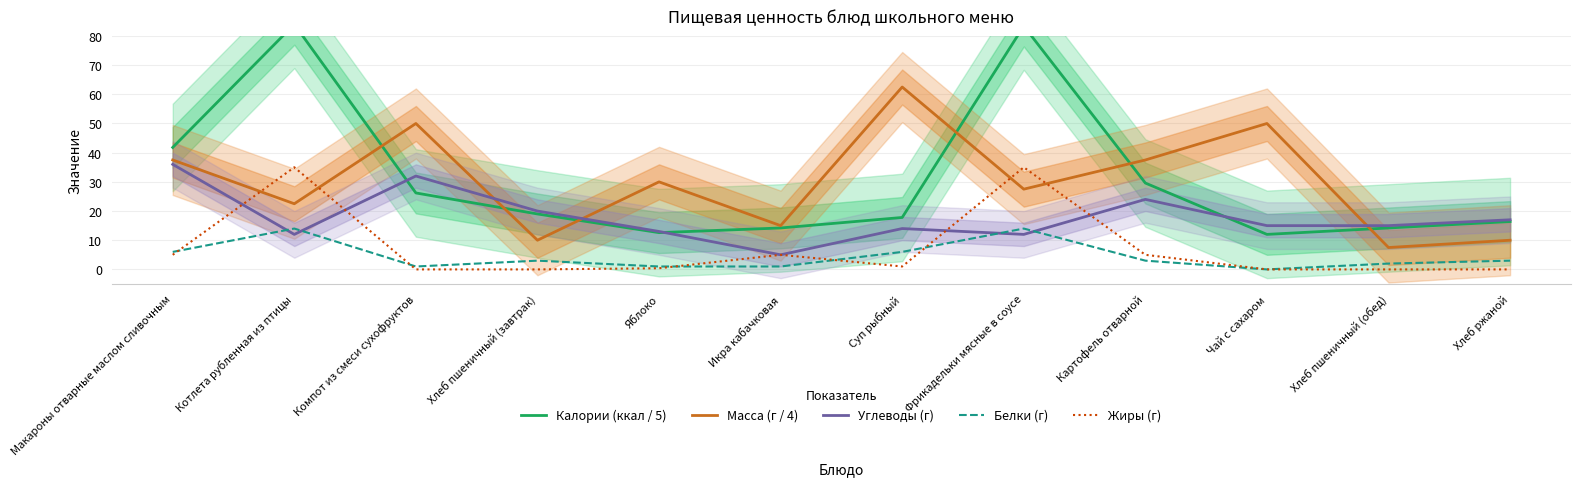

The Масса (г / 4) series shows 14.4 at Фрикадельки мясные в соусе. True or false?

False